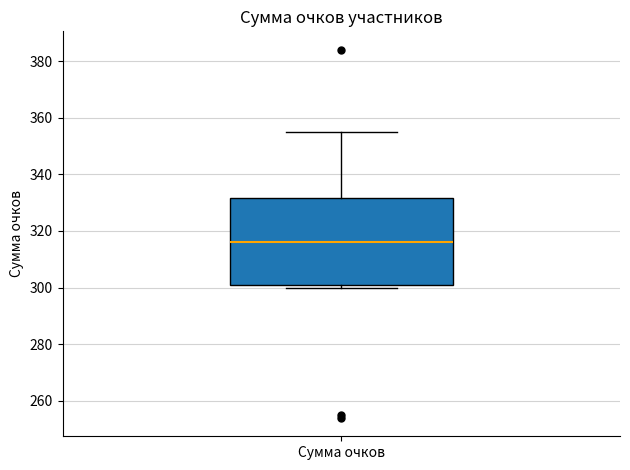

Transcribe this box plot: give where the median line is, the range the box spans, and where the two whiskers end, as read against the y-axis. The values are not printed on the chart, so give them approximately, as read against the axis.

median 316, box 302 to 332, whiskers 300 to 356